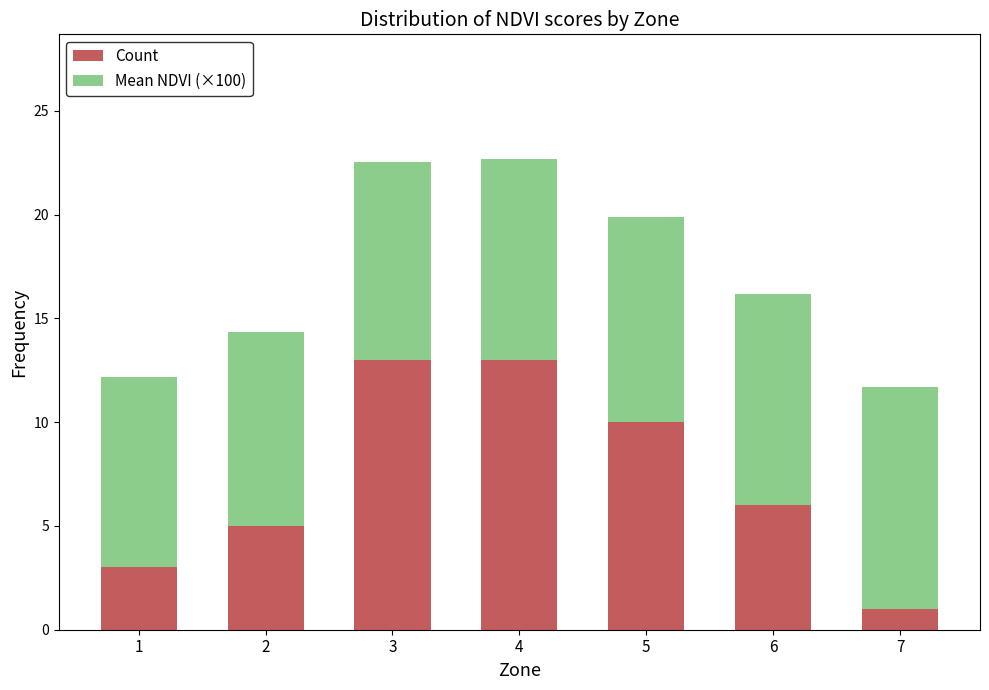

What is the value of the Count bar at the 2nd from the left?

5.0